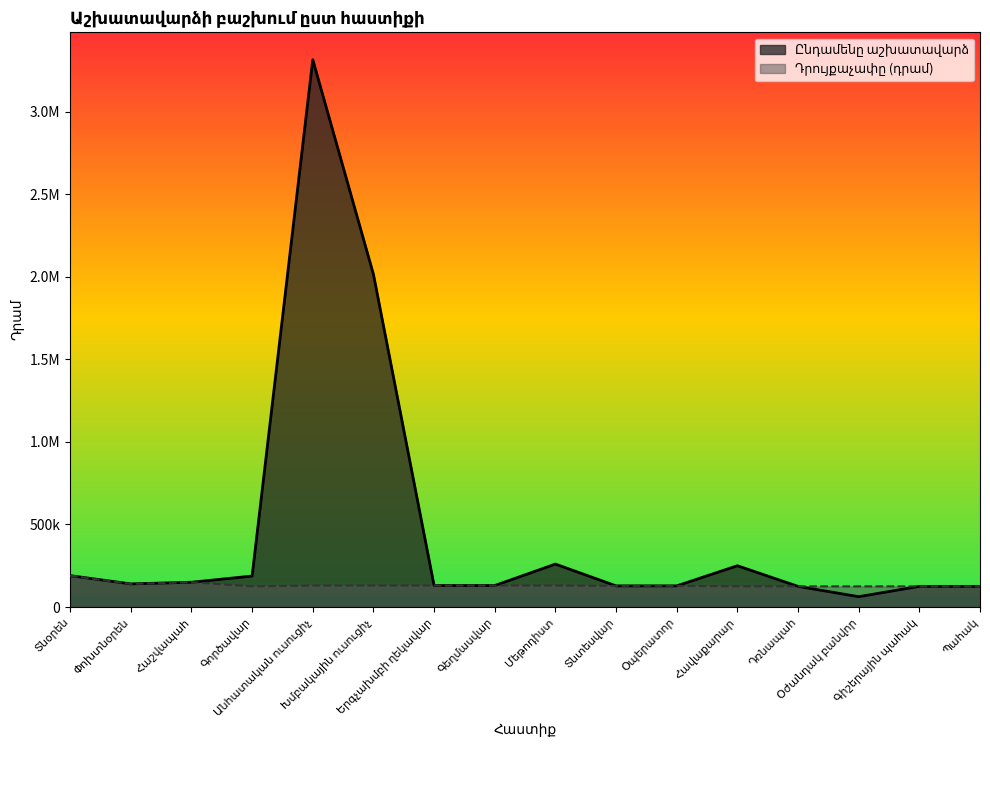

What is the difference between the Ընդամենը աշխատավարձ values at Խմբակային ուսուցիչ and Տնօրեն?

1825000